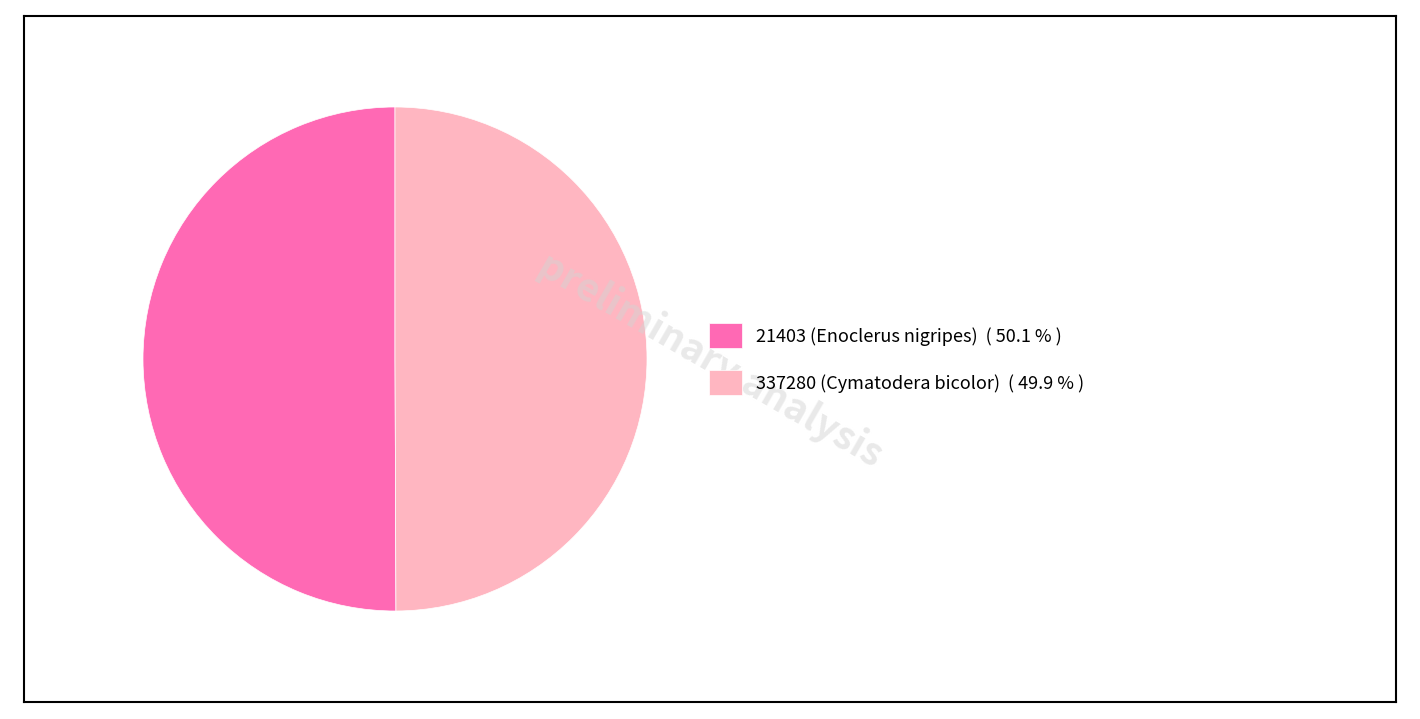

What is the ratio of the value at 337280 (Cymatodera bicolor) to the value at 21403 (Enoclerus nigripes)?

1.0